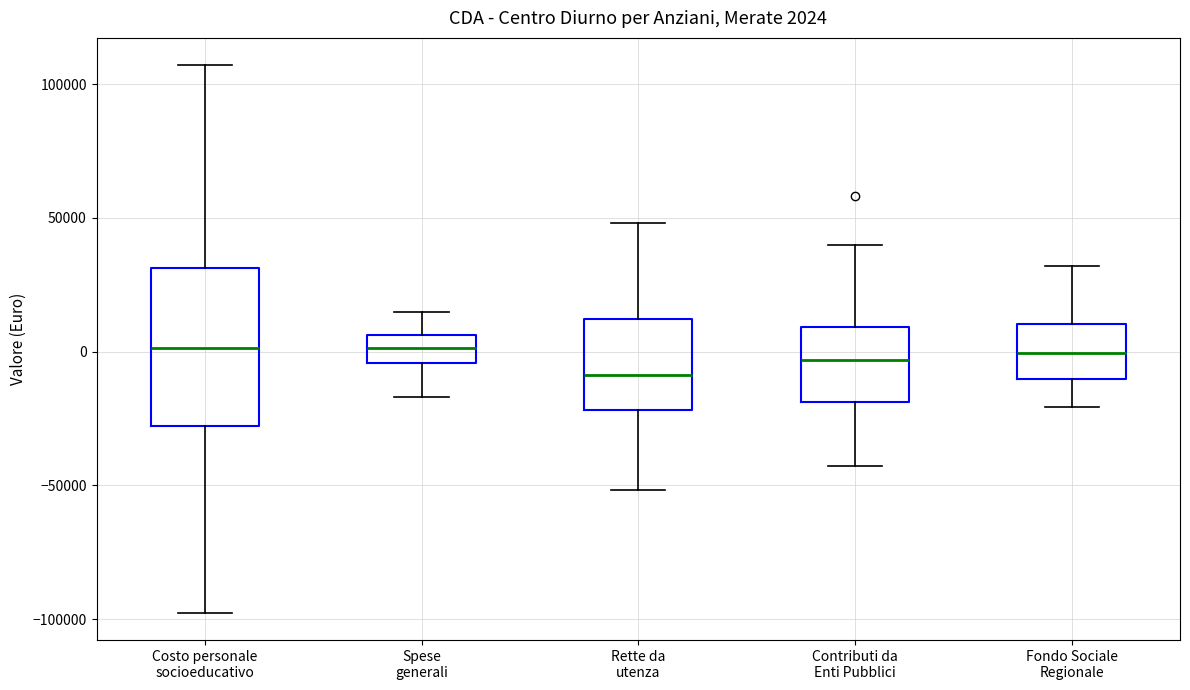

Which box is the tallest, from its lower edge to its upper edge?

Costo personale socioeducativo